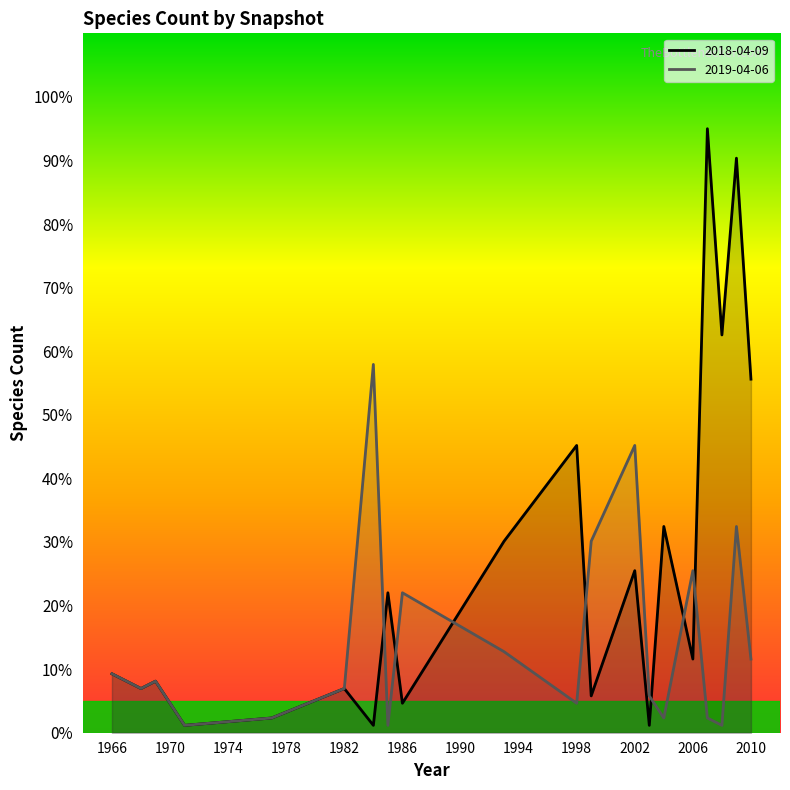

What is the value of the 2018-04-09 point at the 8th from the left?

22.0